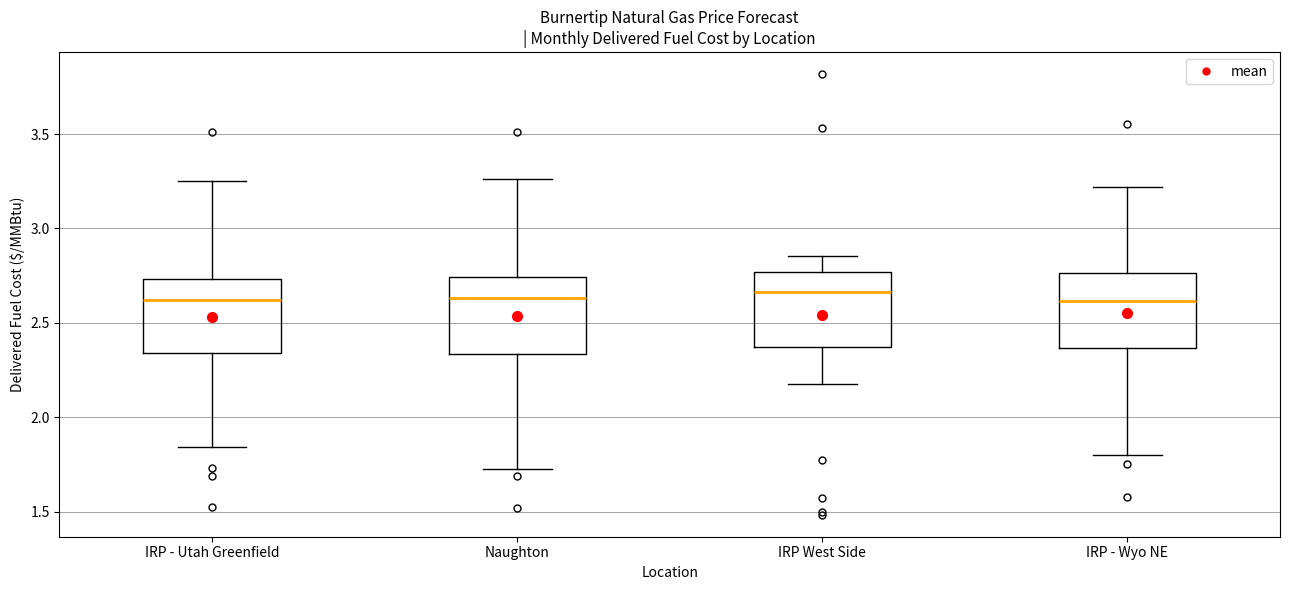

Reading left to right, read every box against the y-axis: the position of its median line, the range the box covers, and the ends of its whiskers. The values are not printed on the chart, so give them approximately, as read against the axis.

IRP - Utah Greenfield: median 2.60, box 2.35 to 2.75, whiskers 1.85 to 3.25
Naughton: median 2.65, box 2.35 to 2.75, whiskers 1.75 to 3.25
IRP West Side: median 2.65, box 2.35 to 2.75, whiskers 2.20 to 2.85
IRP - Wyo NE: median 2.60, box 2.35 to 2.75, whiskers 1.80 to 3.20